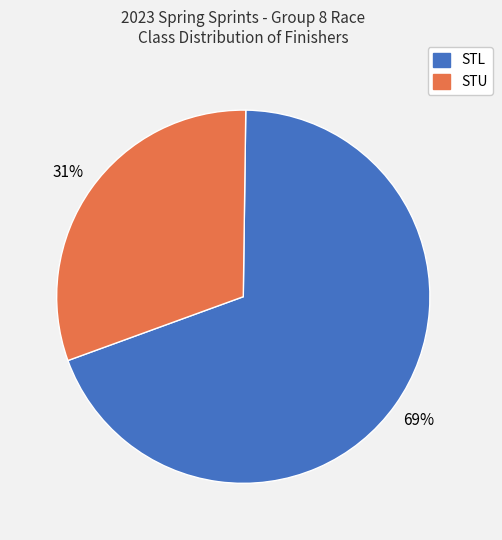

To the nearest percent, what percentage of the pie is STU?

31%